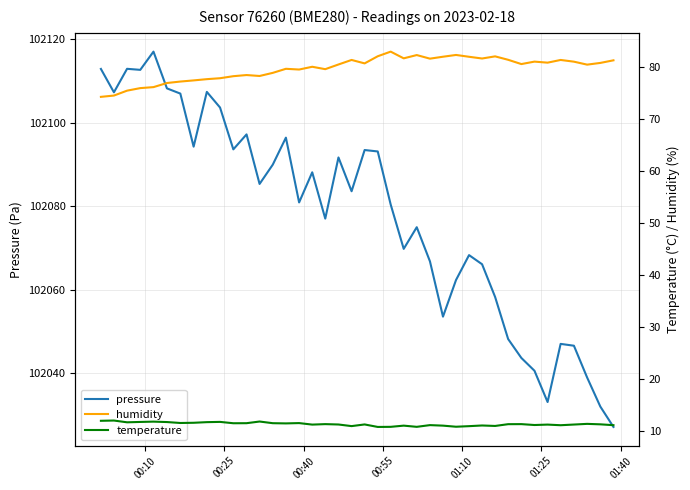

What are all the series names shown in the legend?

pressure, humidity, temperature